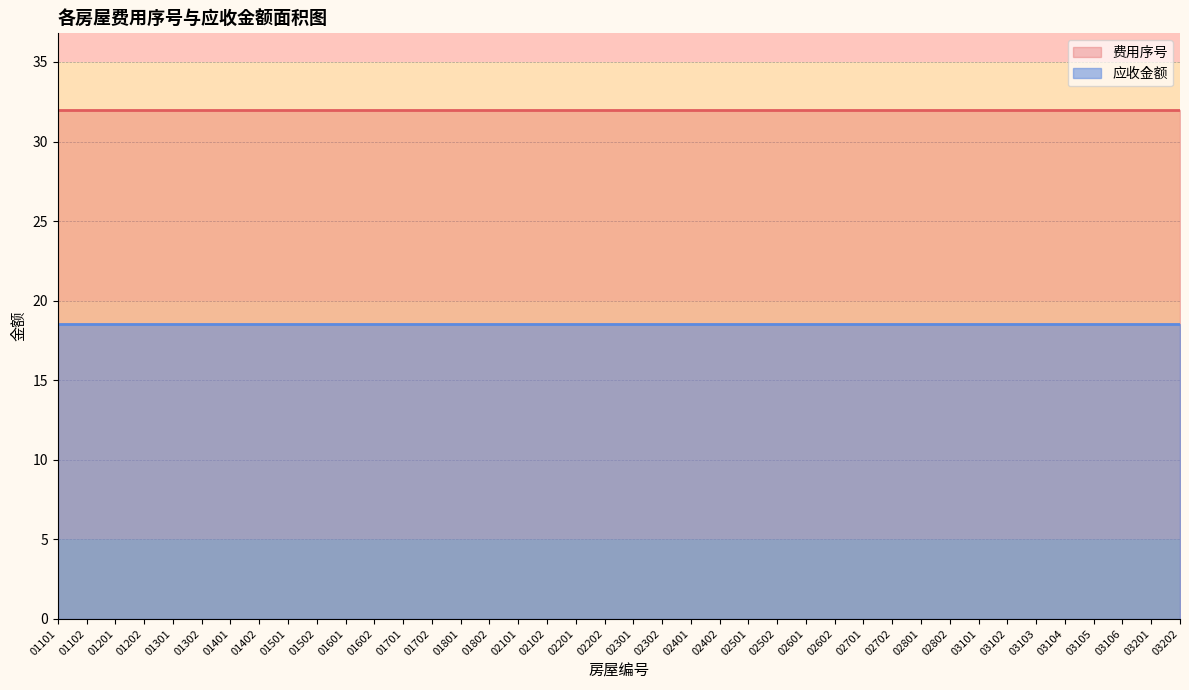

What is the spread (max minus min) of values at 01401?

13.5